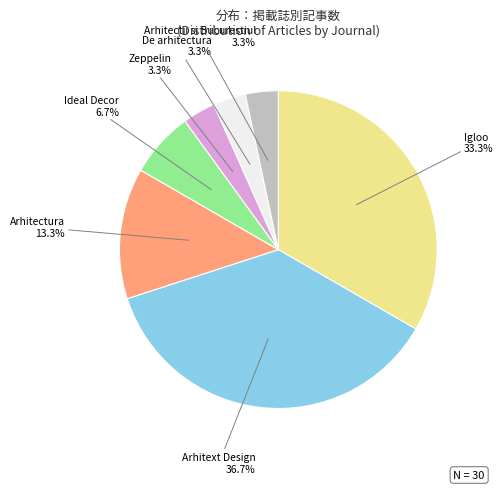

Does any single category account for the majority?

No